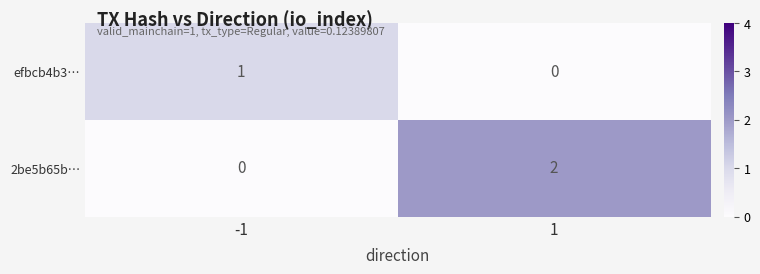

Reading right to left, transcribe all the data shown in this chart.

efbcb4b3…: 1=0	-1=1
2be5b65b…: 1=2	-1=0